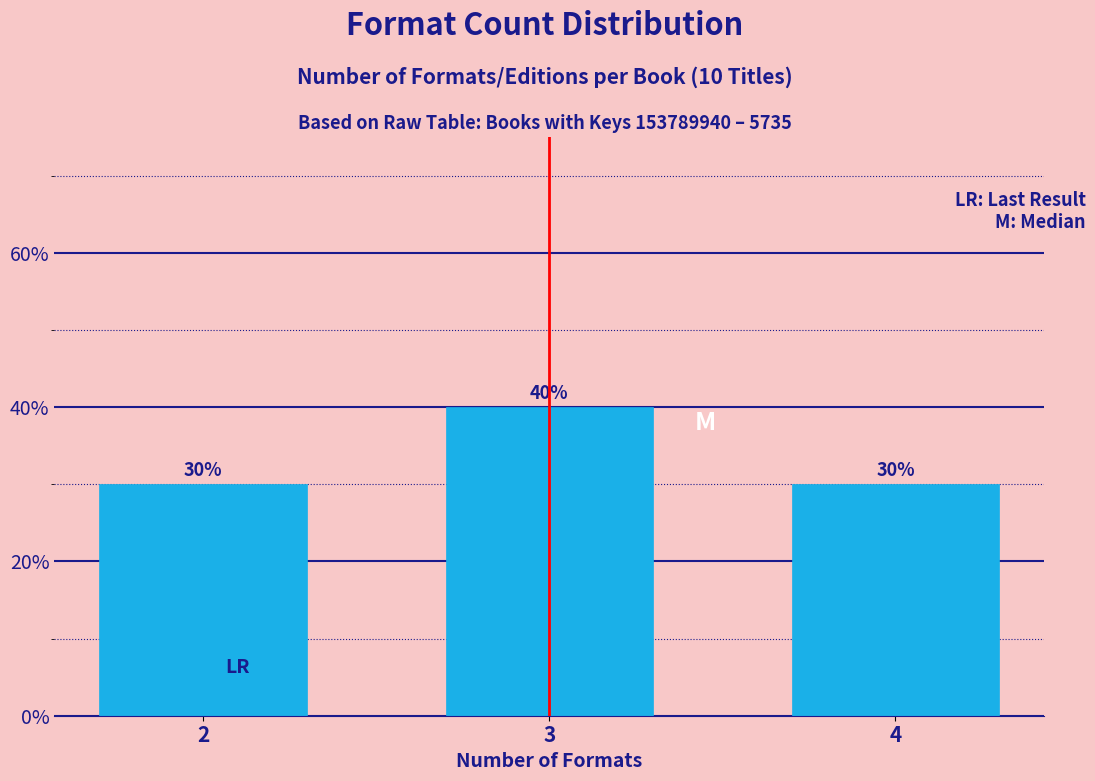

Reading left to right, extract all data points from this chart.

30	40	30